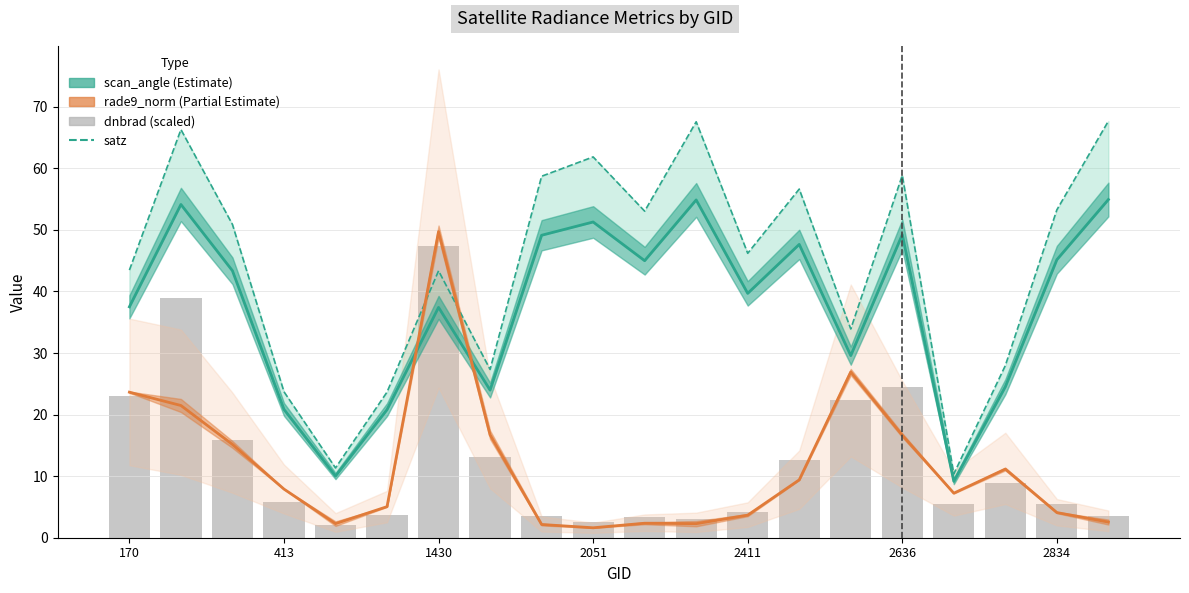

At how many categories does at least one series exceed 38?

13